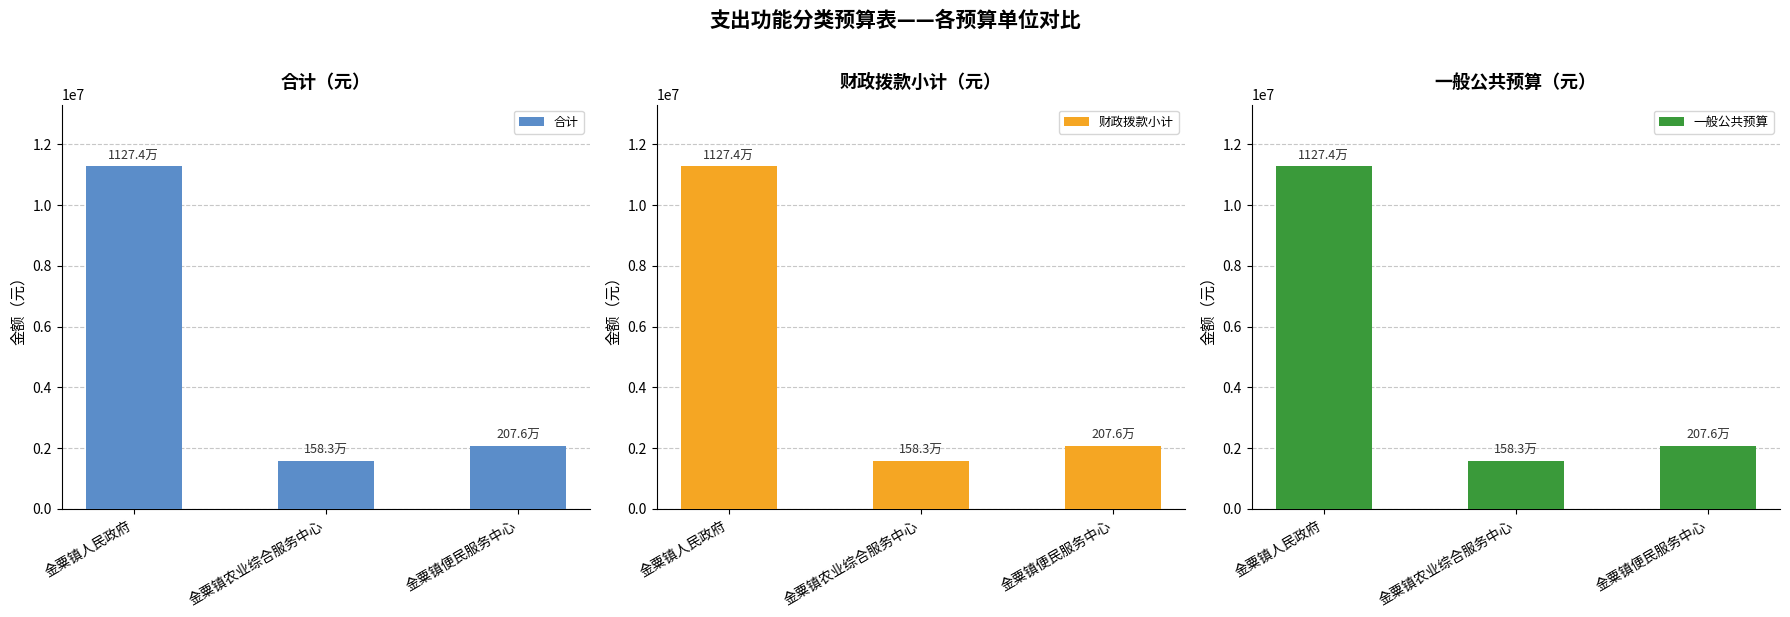

How many groups of bars are there?

3